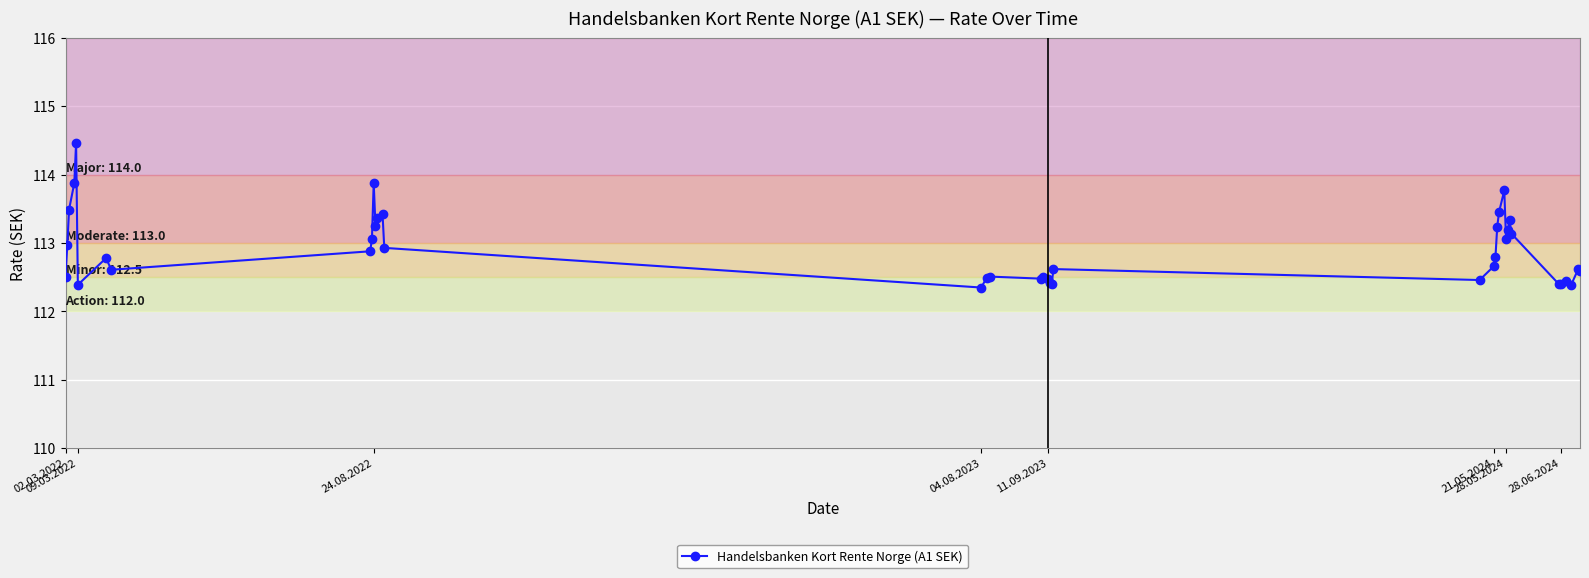

What is the maximum value shown in the chart?

114.5